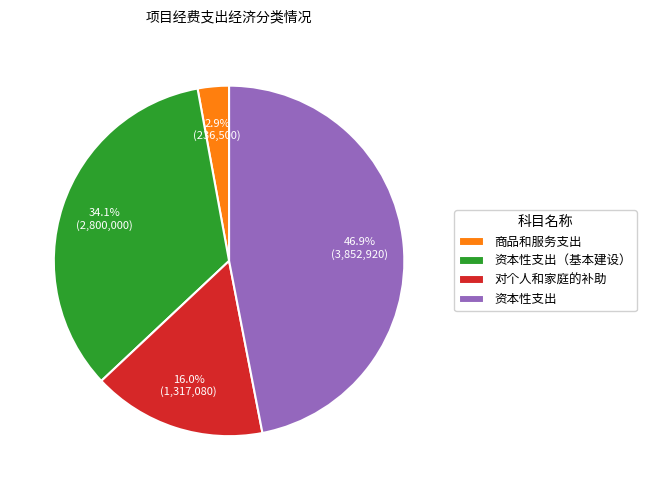

To the nearest percent, what is the difference between the 商品和服务支出 and 资本性支出（基本建设） slice percentages?

31%